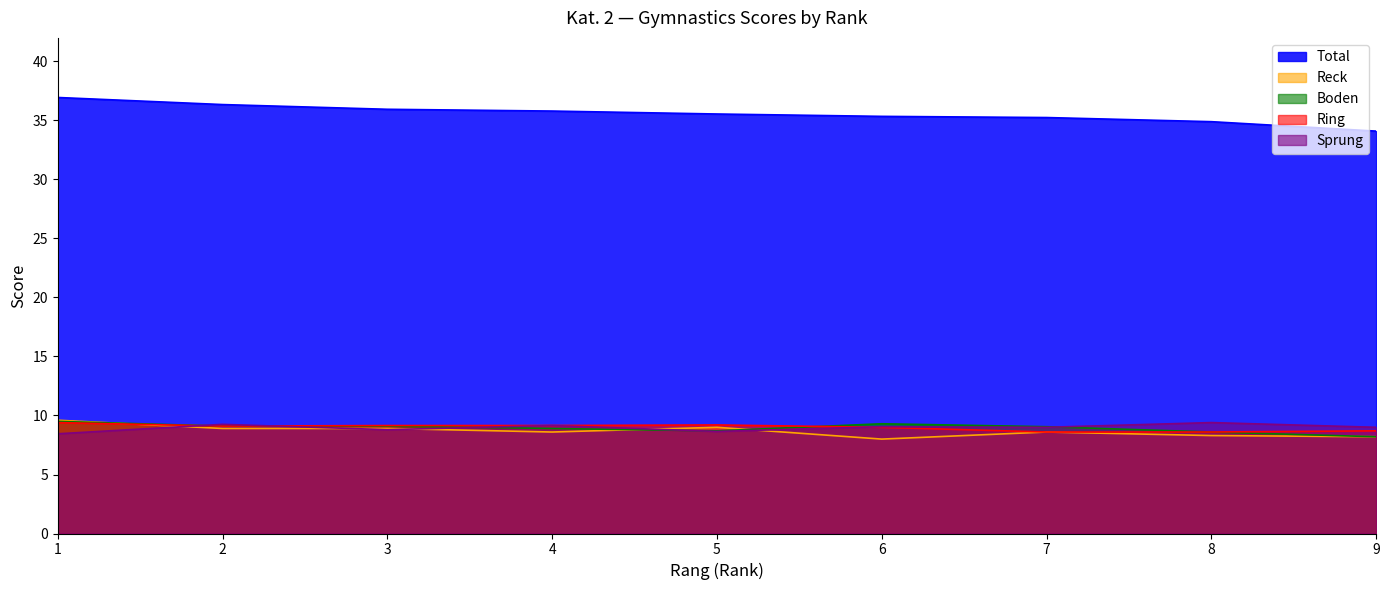

In Reck, how many points are lower than both neighbors (excluding endpoints)?

2